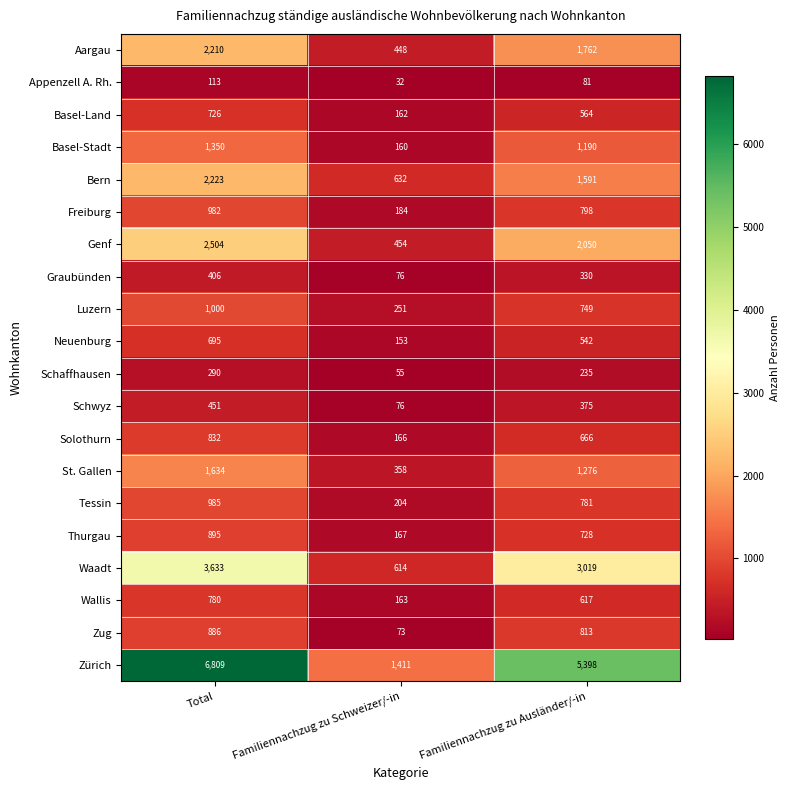

Which series changed the most between Total and Familiennachzug zu Ausländer/-in?

Zürich